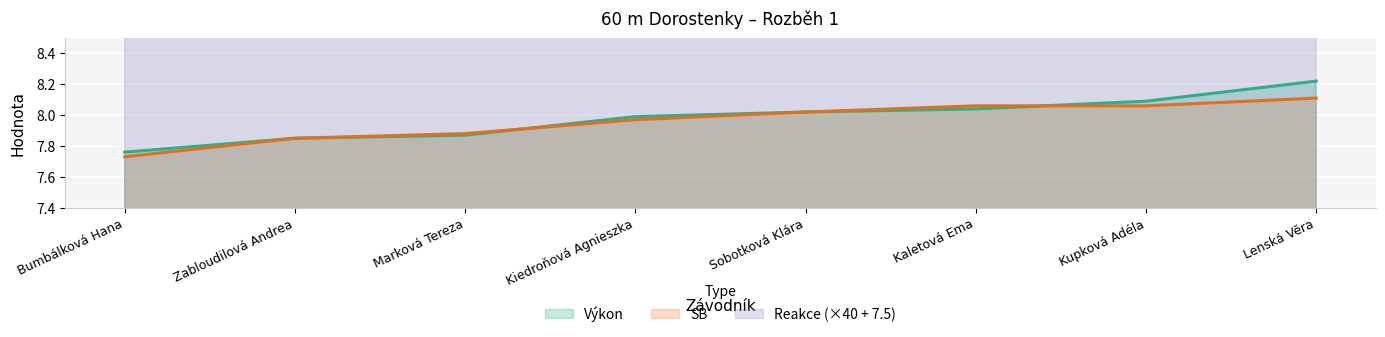

At which category is the sum across all series the highest?

Kaletová Ema